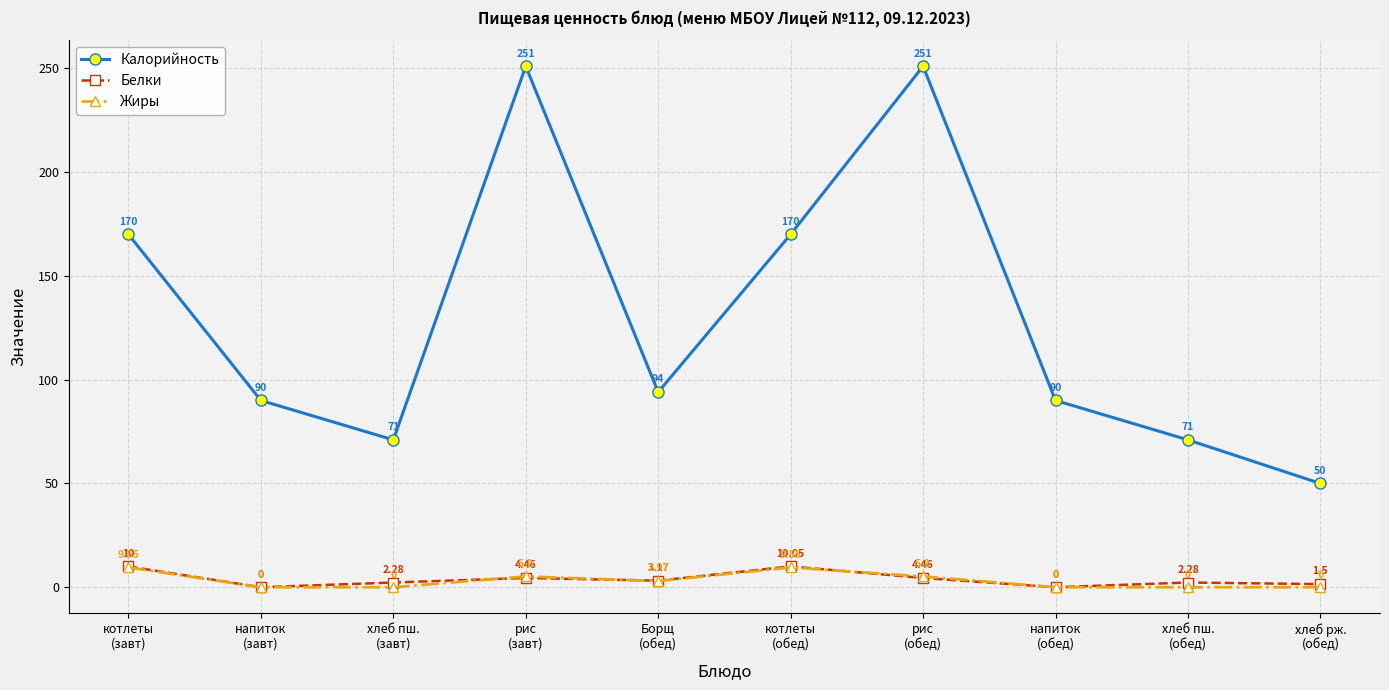

True or false: Калорийность and Жиры cross at least once.

False